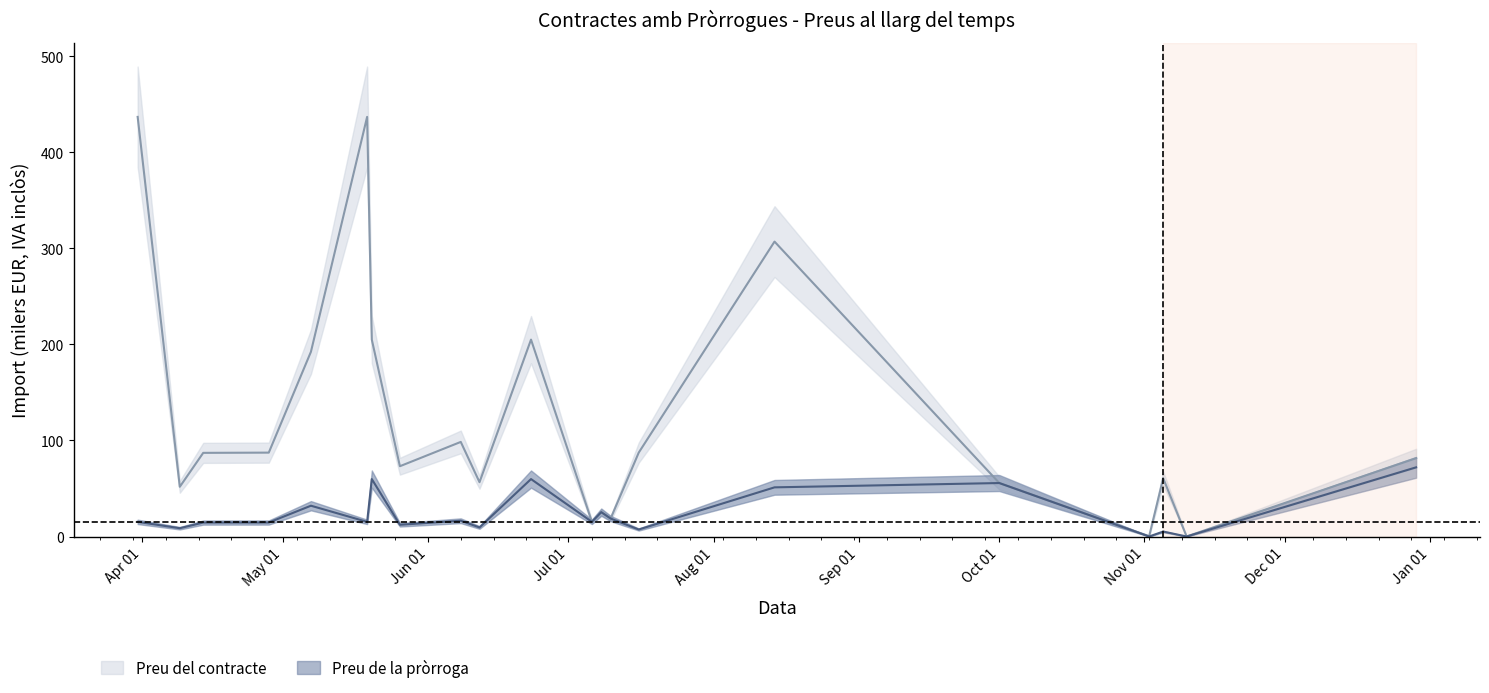

Which series changed the most between 2020-07-06 and 2020-11-10?

Preu del contracte (IVA inclòs)